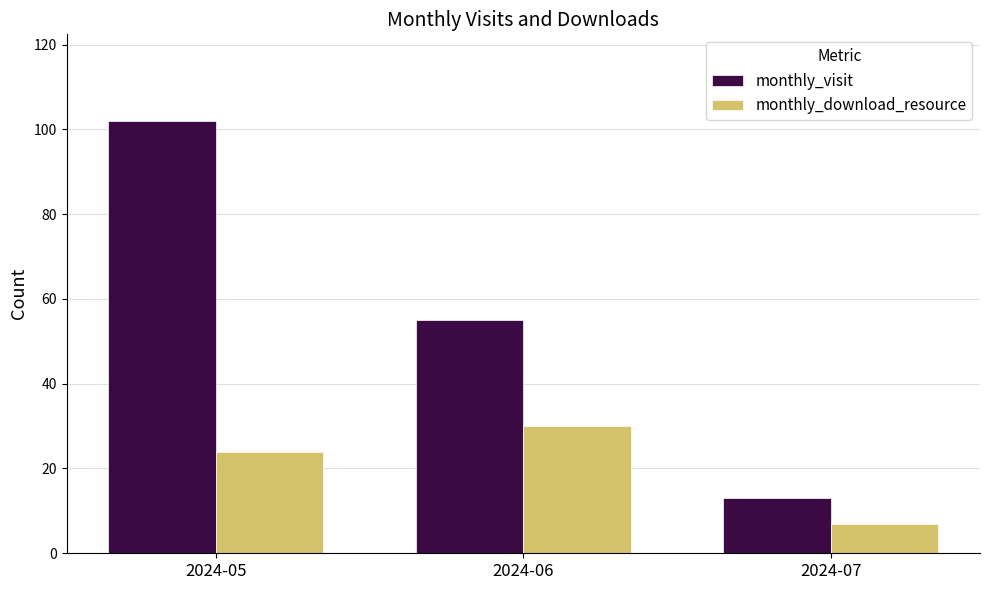

True or false: monthly_visit has a value of 55 at 2024-06.

True